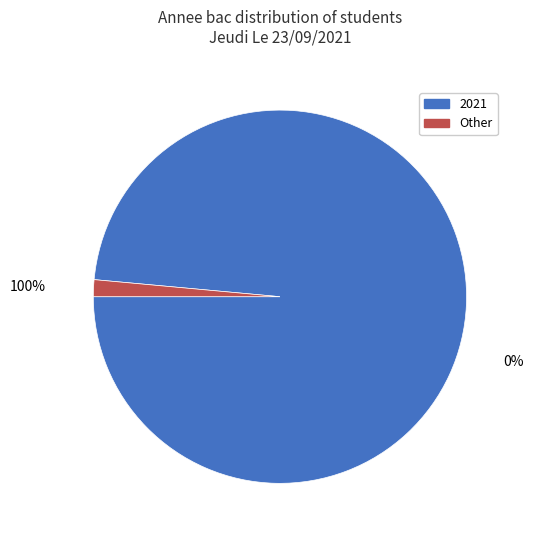

To the nearest percent, what is the difference between the largest and smallest slice percentages?

97%